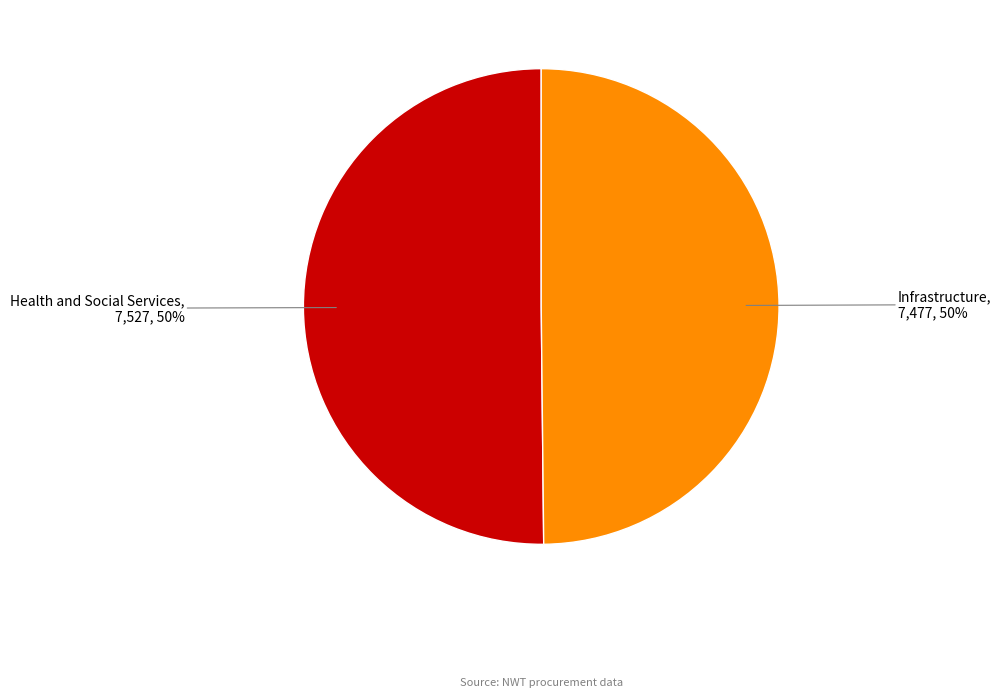

To the nearest percent, what is the average slice percentage?

50%